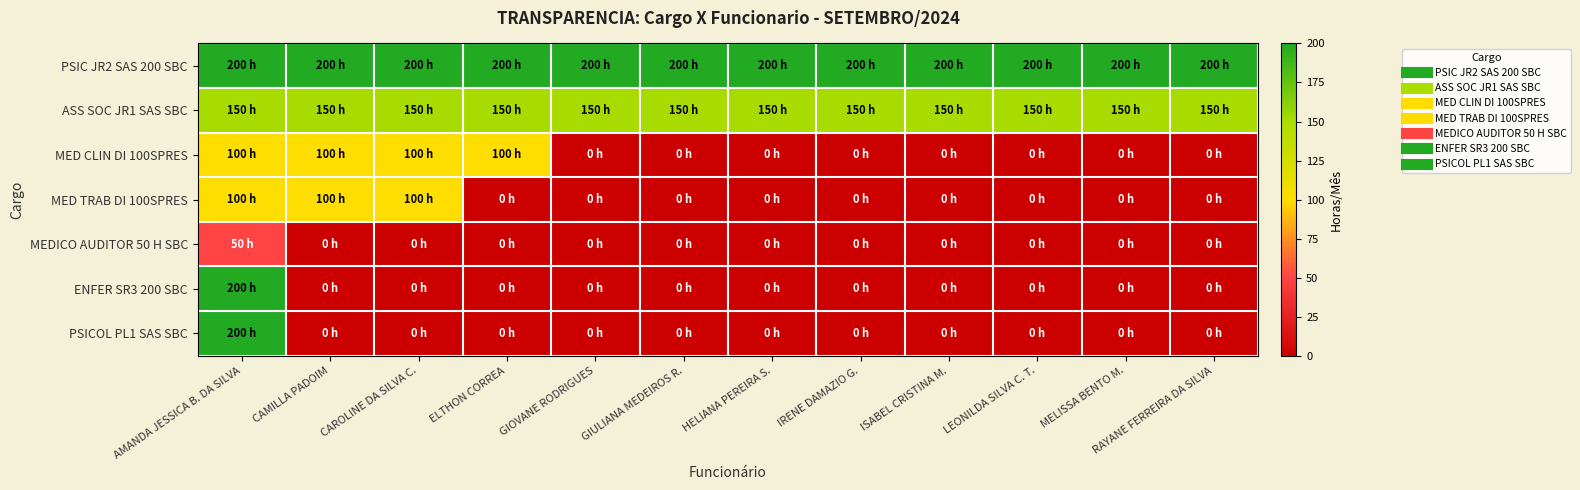

Count the number of data series in this chart.

7